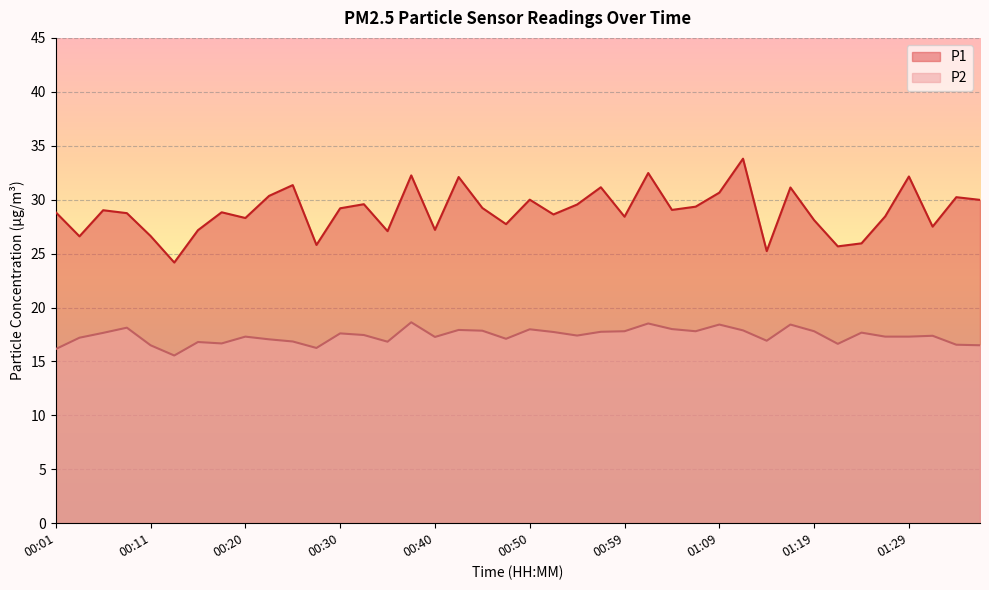

How many lines are shown in the chart?

2